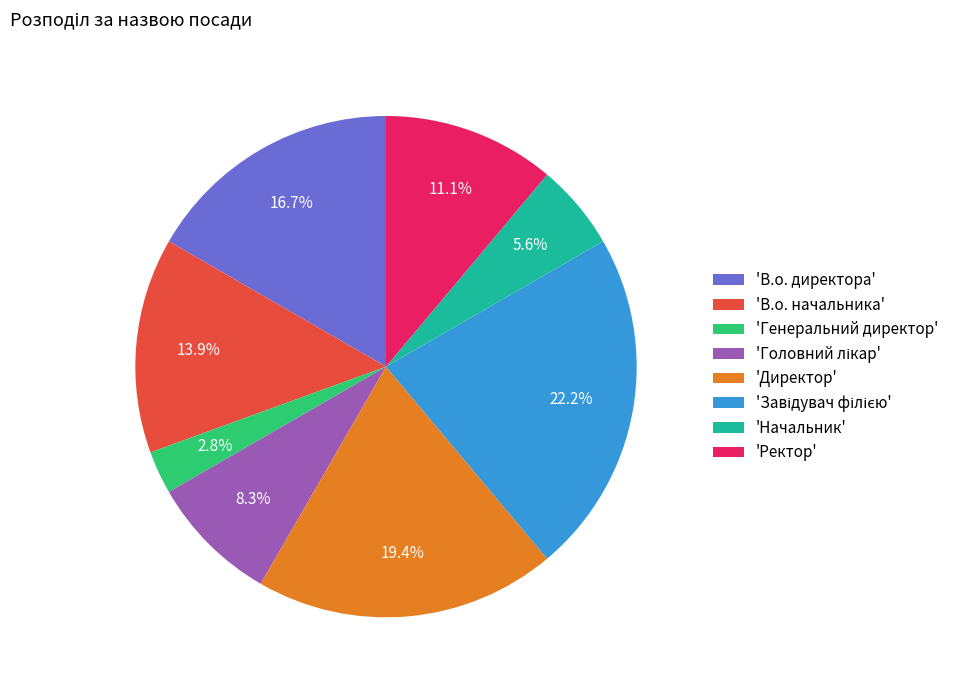

Do 'Ректор' and 'Генеральний директор' together represent more than half of the pie?

No